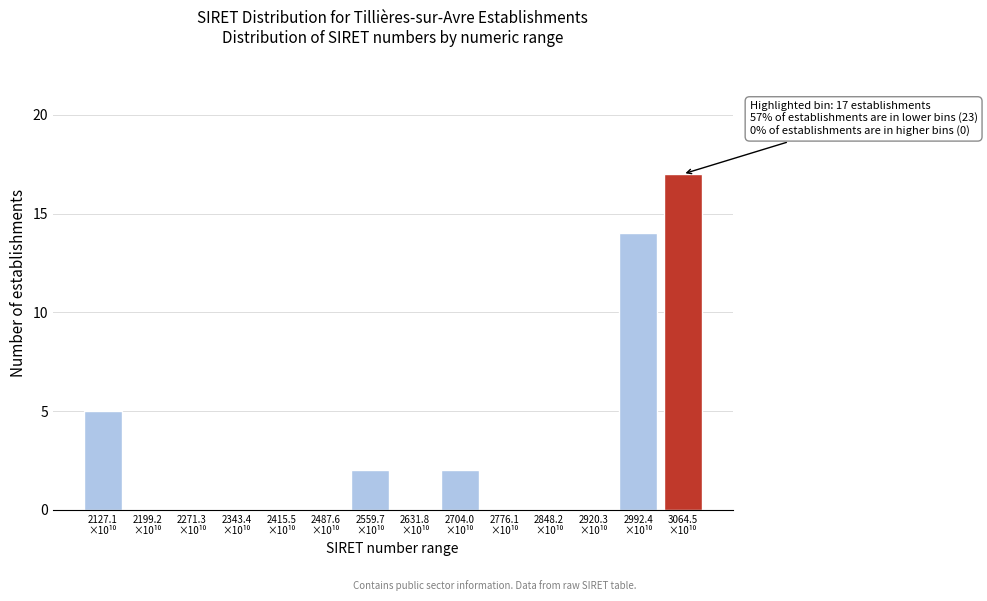

What is the sum of all values?

40